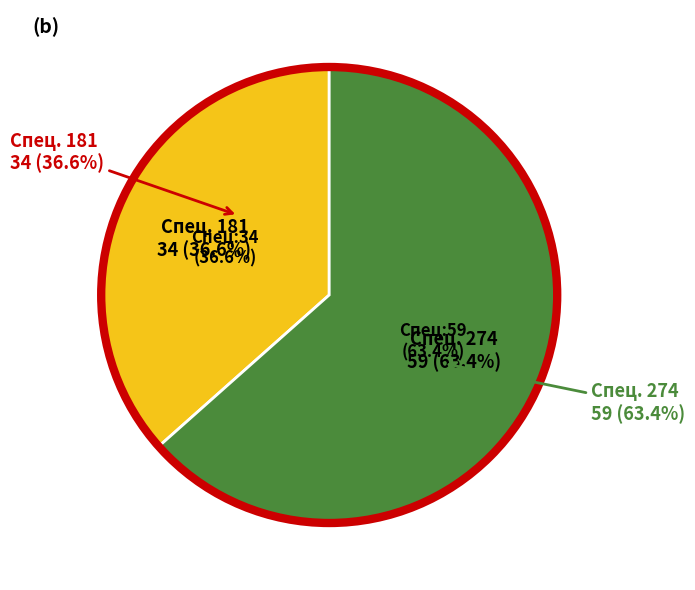

Which slice represents more than half of the pie?

274